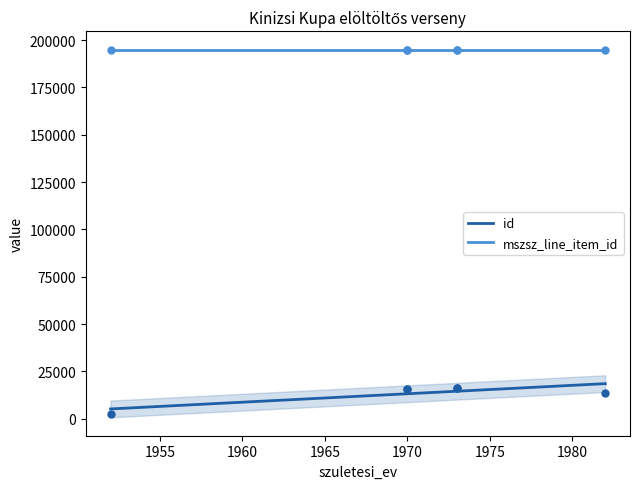

Which series has the largest total across all categories?

mszsz_line_item_id